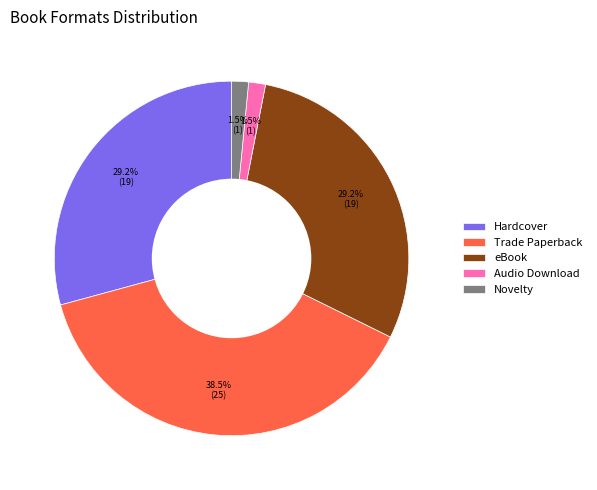

What is the largest slice in the pie chart?

Trade Paperback